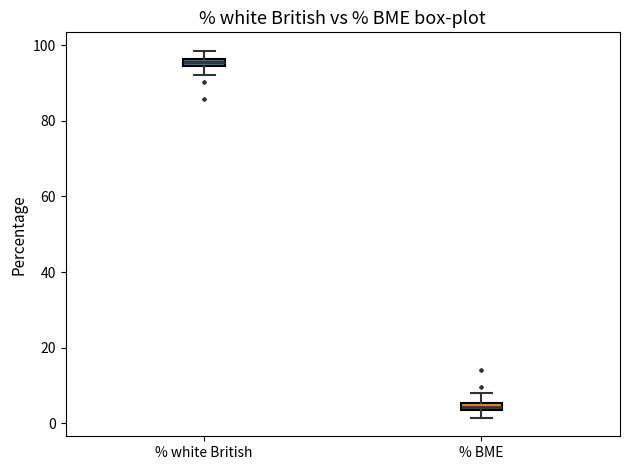

Which box's median line is the highest?

% white British